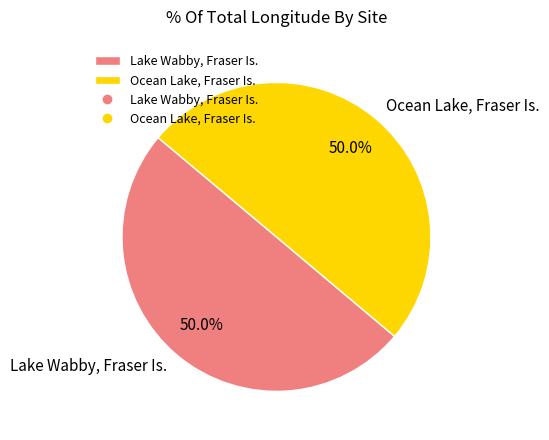

What percentage do Lake Wabby, Fraser Is. and Ocean Lake, Fraser Is. together represent?

100.0%